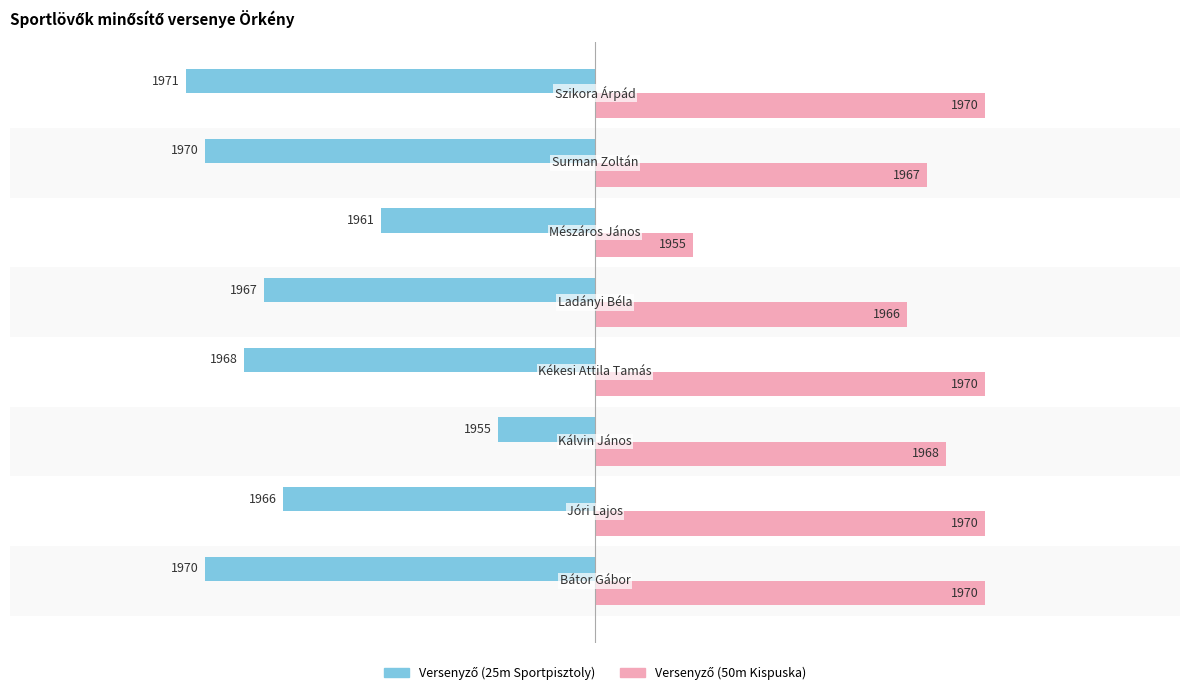

At how many categories does at least one series exceed -6?

8